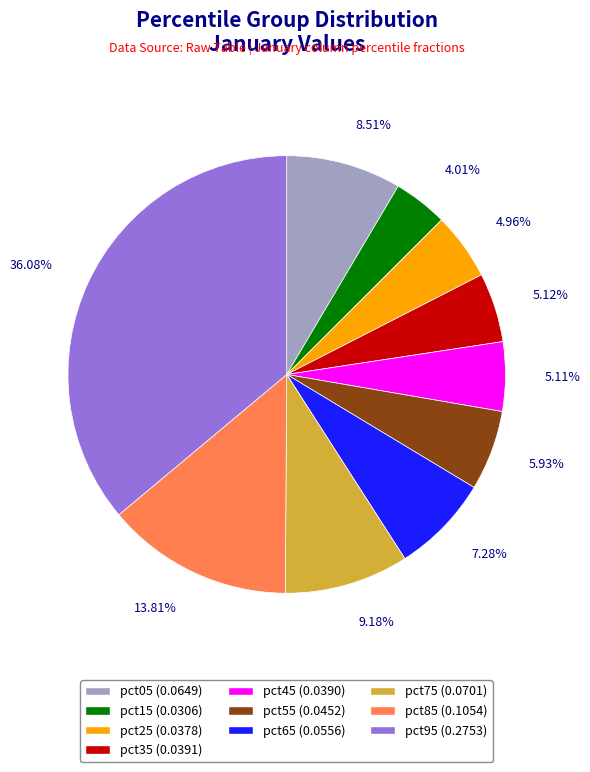

Does pct85 represent more than half of the total?

No